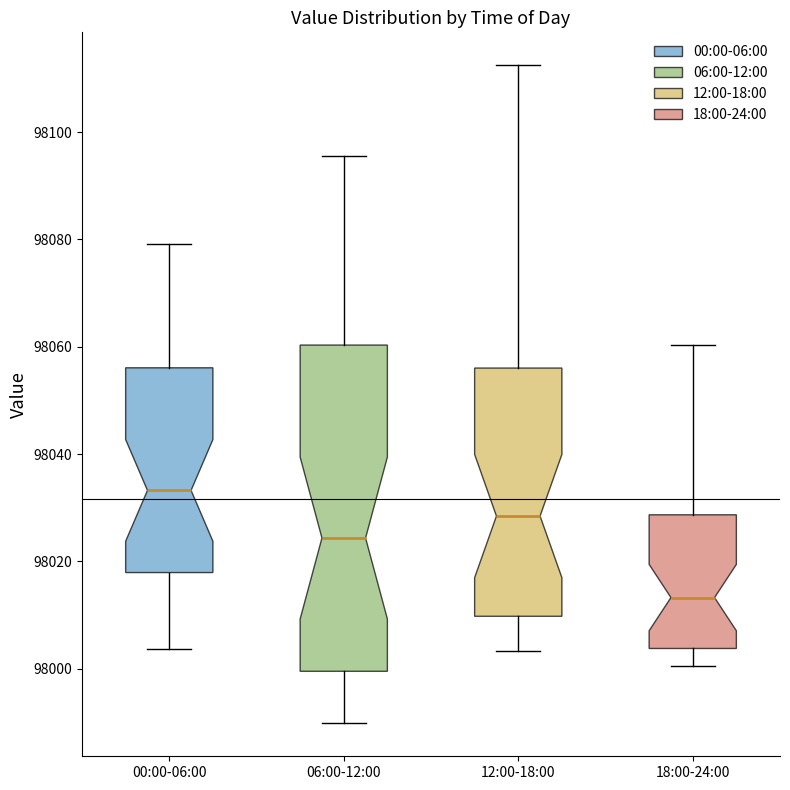

Reading left to right, read every box against the y-axis: the position of its median line, the range the box covers, and the ends of its whiskers. The values are not printed on the chart, so give them approximately, as read against the axis.

00:00-06:00: median 98034, box 98018 to 98056, whiskers 98004 to 98080
06:00-12:00: median 98024, box 98000 to 98060, whiskers 97990 to 98096
12:00-18:00: median 98028, box 98010 to 98056, whiskers 98004 to 98112
18:00-24:00: median 98014, box 98004 to 98028, whiskers 98000 to 98060